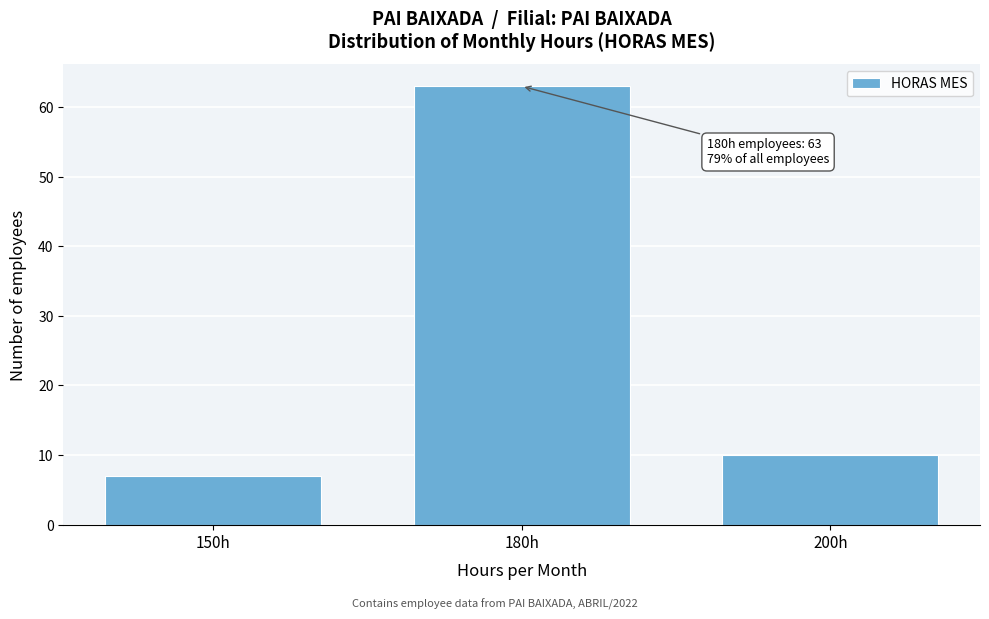

Reading left to right, what are all the values shown in this chart?

7	63	10